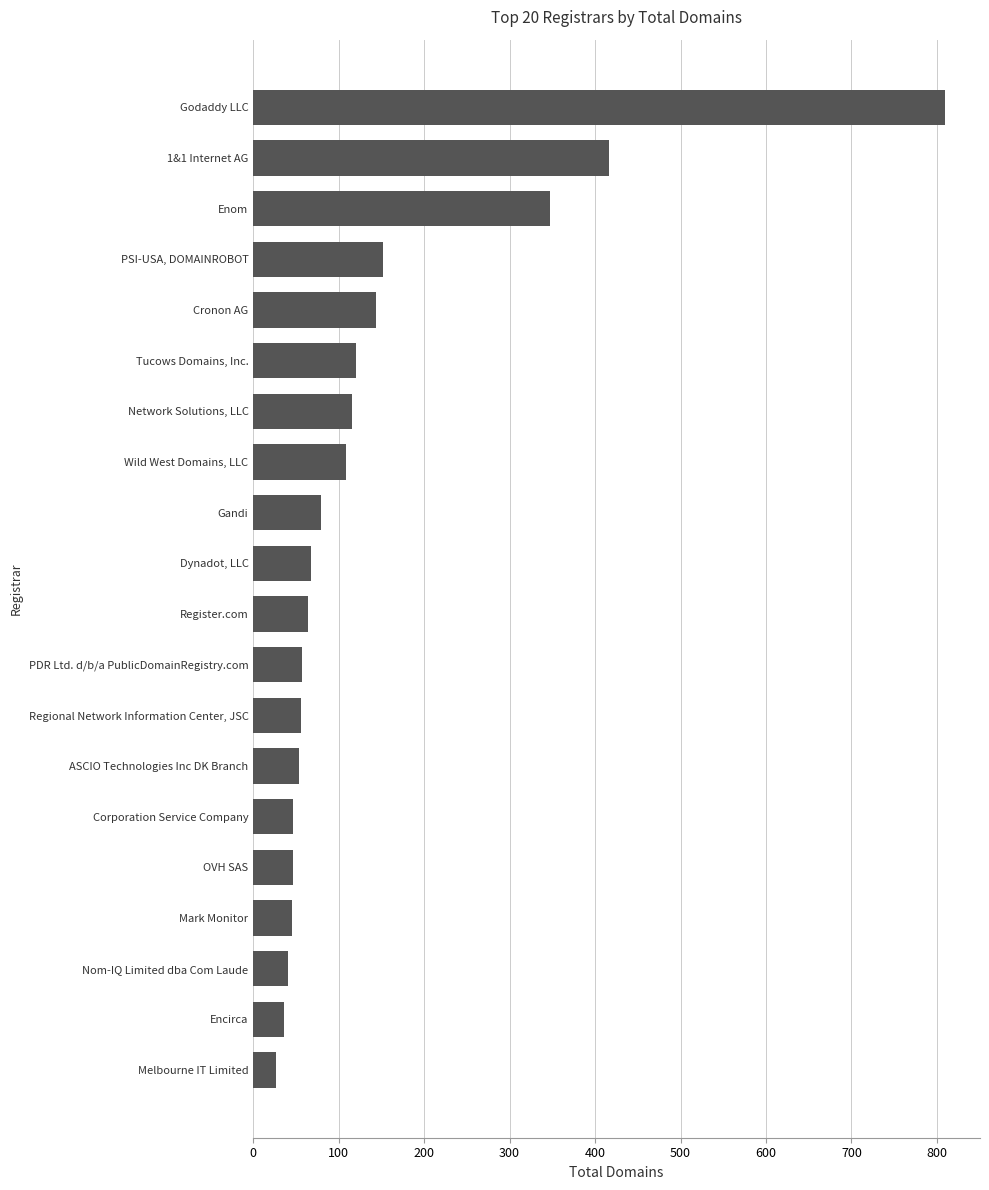

How many bars are there in total?

20